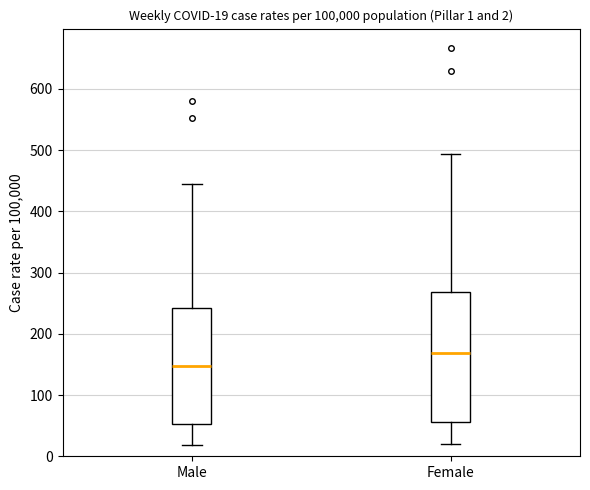

Which box's median line is the lowest?

Male